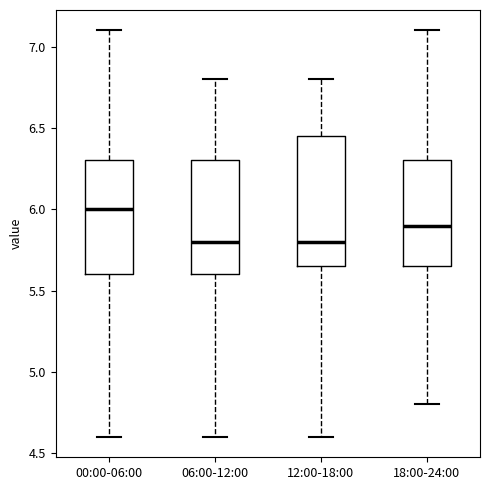

Which box is the tallest, from its lower edge to its upper edge?

12:00-18:00